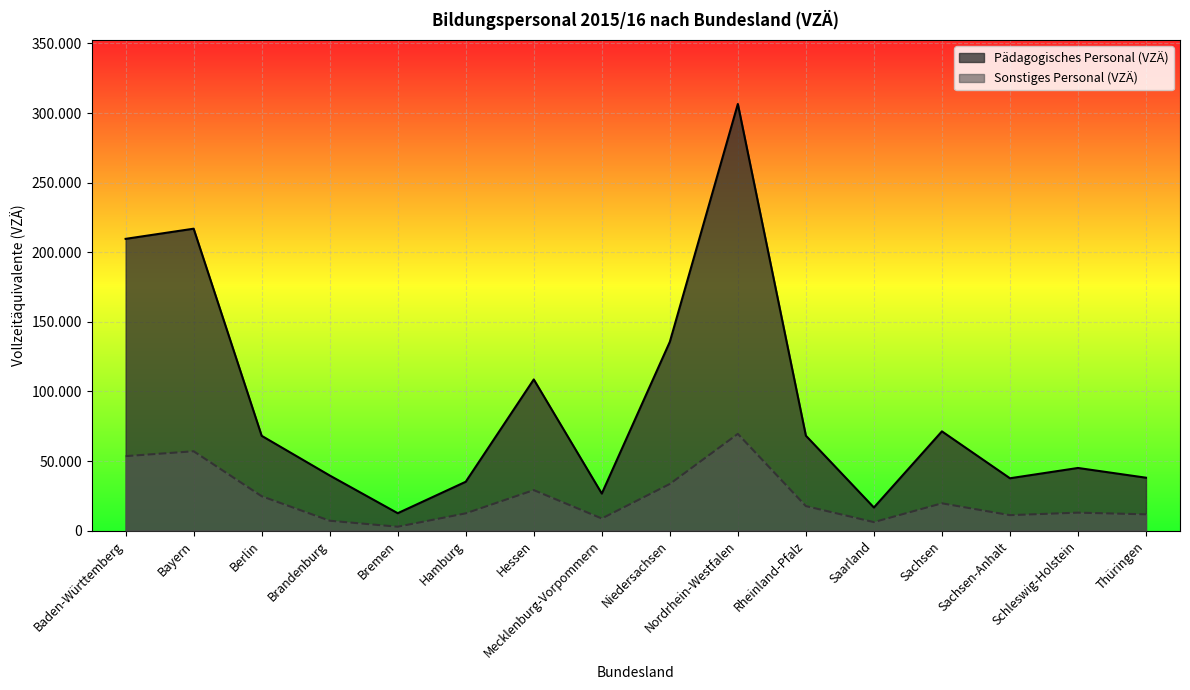

Where is the first local minimum for Sonstiges Personal (VZÄ)?

Bremen